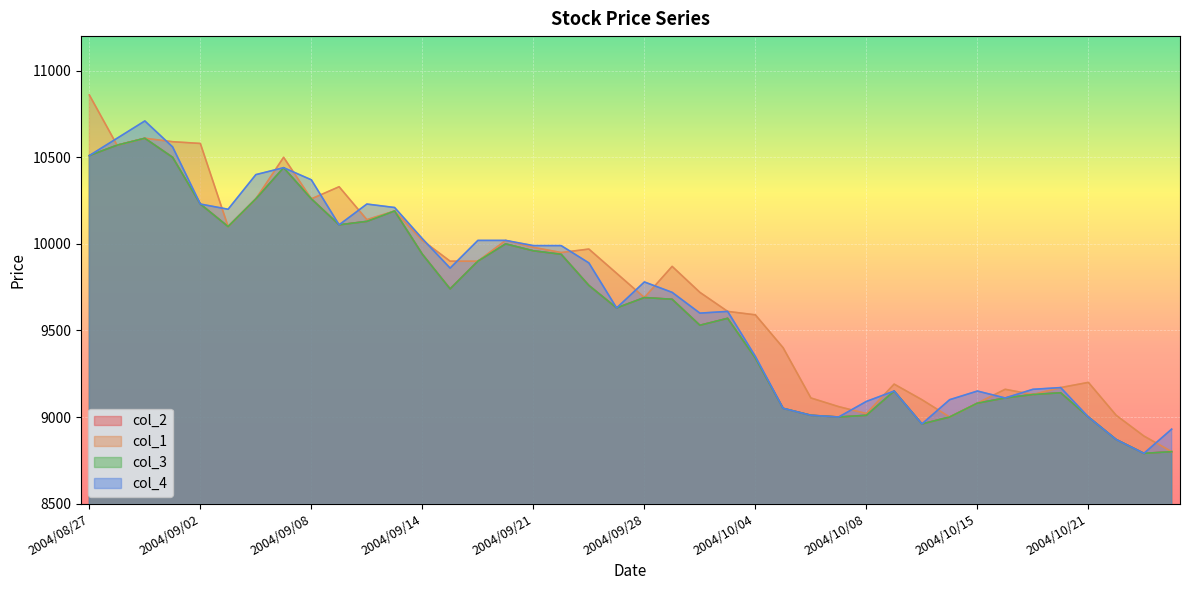

How many values in the col_3 series exceed 9690?

19